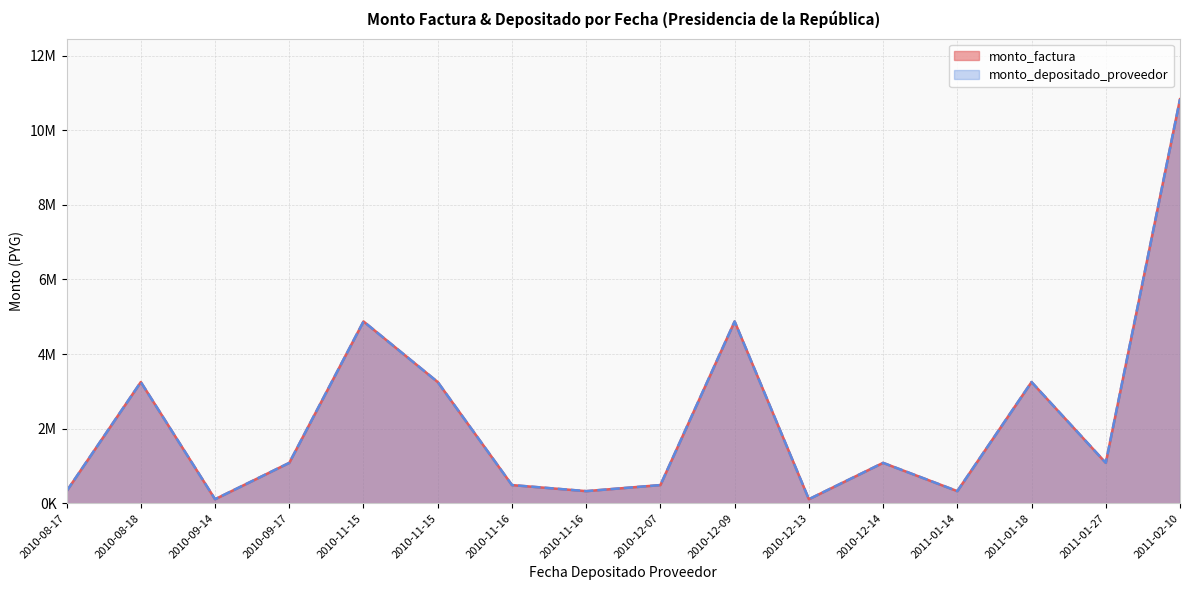

Reading left to right, list all the values displayed in this chart.

monto_factura: 2011-02-10=10833898	2011-01-27=1083389	2011-01-18=3250170	2011-01-14=325017	2010-12-14=1083390	2010-12-13=108339	2010-12-09=4875256	2010-12-07=487526	2010-11-16=487526	2010-11-16=325017	2010-11-15=4875255	2010-11-15=3250170	2010-09-17=1083390	2010-09-14=108339	2010-08-18=3250170	2010-08-17=325017
monto_depositado_proveedor: 2011-02-10=10833898	2011-01-27=1083389	2011-01-18=3250170	2011-01-14=325017	2010-12-14=1083390	2010-12-13=108339	2010-12-09=4875256	2010-12-07=487526	2010-11-16=487526	2010-11-16=325017	2010-11-15=4875255	2010-11-15=3250170	2010-09-17=1083390	2010-09-14=108339	2010-08-18=3250170	2010-08-17=325017